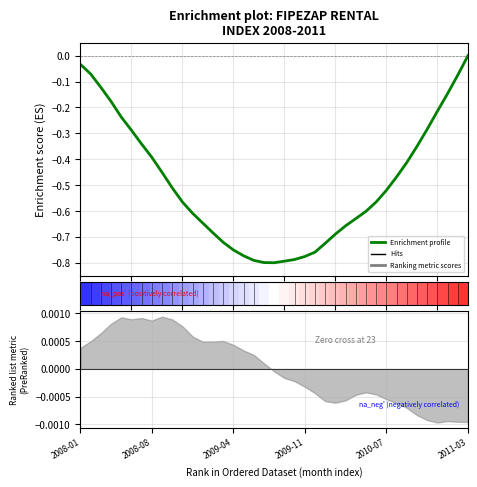

At which category does Enrichment profile reach its first local valley?

19